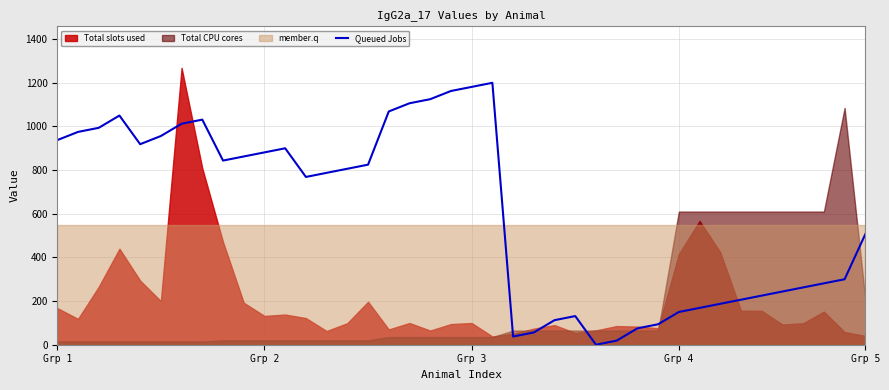

At which label is Queued Jobs closest to 600?

Grp 5